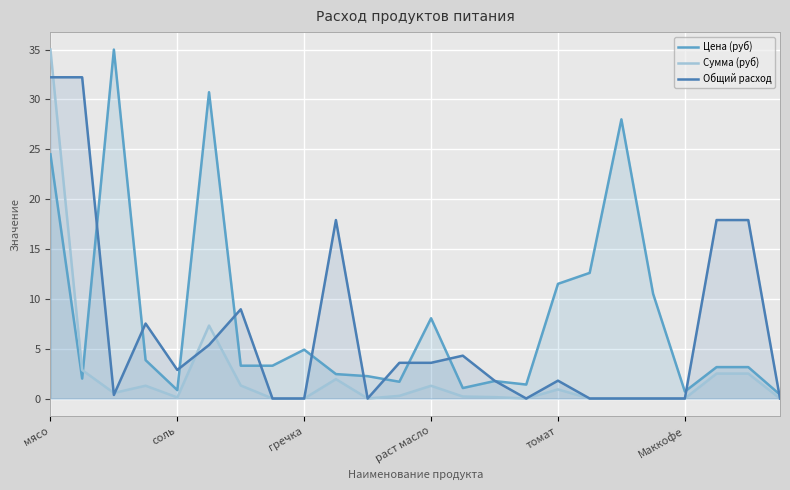

Reading left to right, extract all data points from this chart.

Цена (руб): 24.5	2.0	35.0	3.9	0.8	30.7	3.3	3.3	4.9	2.5	2.2	1.7	8.1	1.1	1.8	1.4	11.5	12.6	28.0	10.5	0.7	3.1	3.1	0.4
Сумма (руб): 35.0	2.9	0.6	1.3	0.1	7.3	1.3	0.0	0.0	1.9	0.0	0.3	1.3	0.2	0.1	0.0	0.9	0.0	0.0	0.0	0.0	2.5	2.5	0.0
Общий расход: 32.2	32.2	0.4	7.5	2.9	5.4	8.9	0.0	0.0	17.9	0.0	3.6	3.6	4.3	1.8	0.0	1.8	0.0	0.0	0.0	0.0	17.9	17.9	0.0